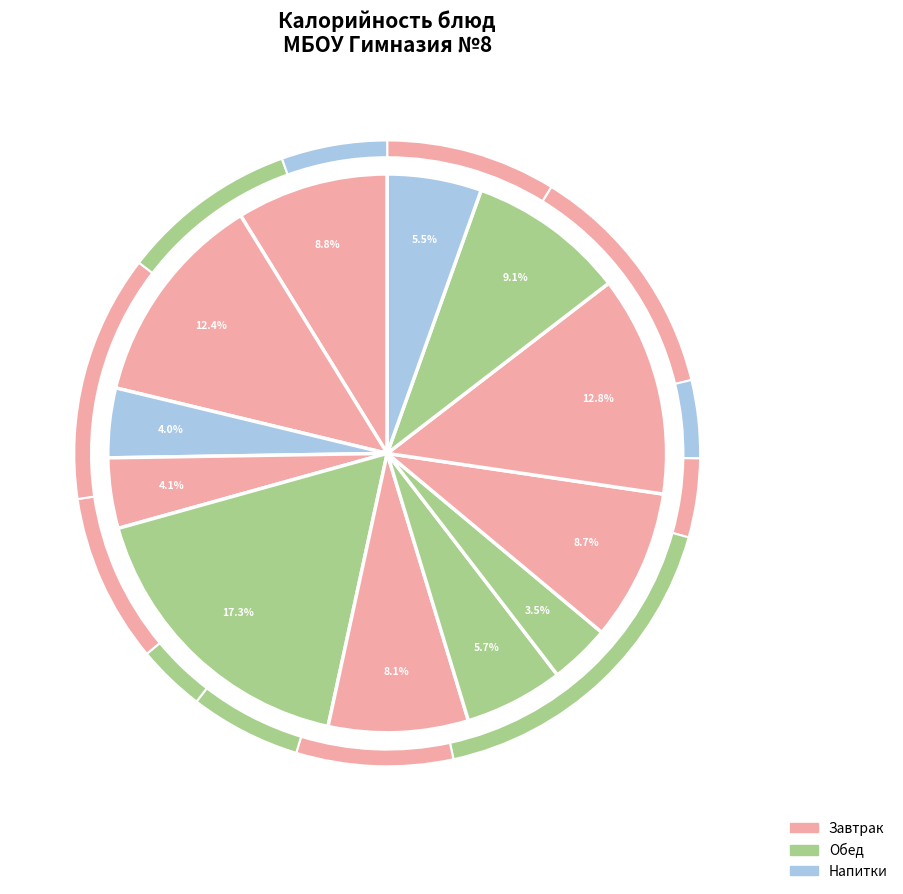

Combined, what portion of the pie is Салат из свежей капусты and Печенье сахарное?

9.2%